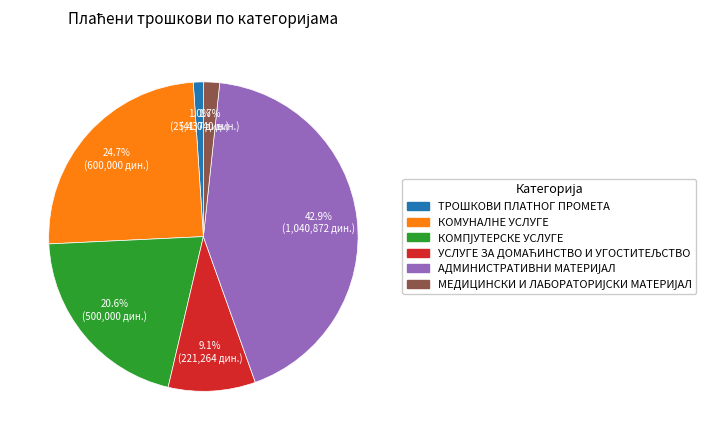

Which category has the smallest portion of the pie?

ТРОШКОВИ ПЛАТНОГ ПРОМЕТА